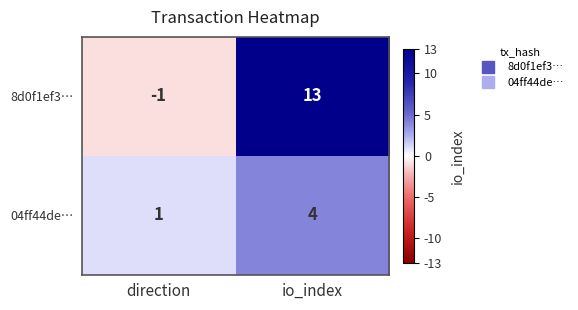

At how many categories does at least one series exceed 11?

1